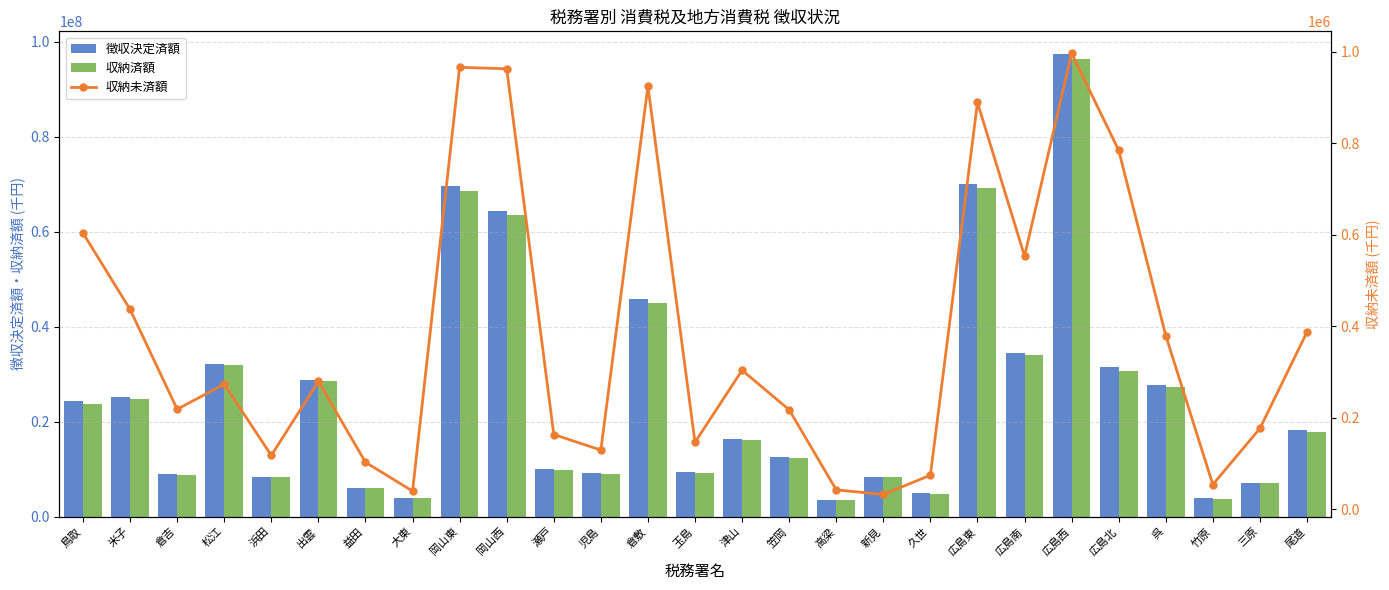

List the series in order of their peak value, highest first.

徴収決定済額, 収納済額, 収納未済額